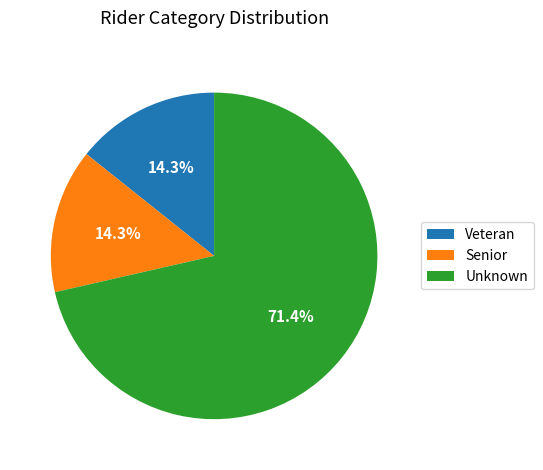

What is the largest slice in the pie chart?

Unknown